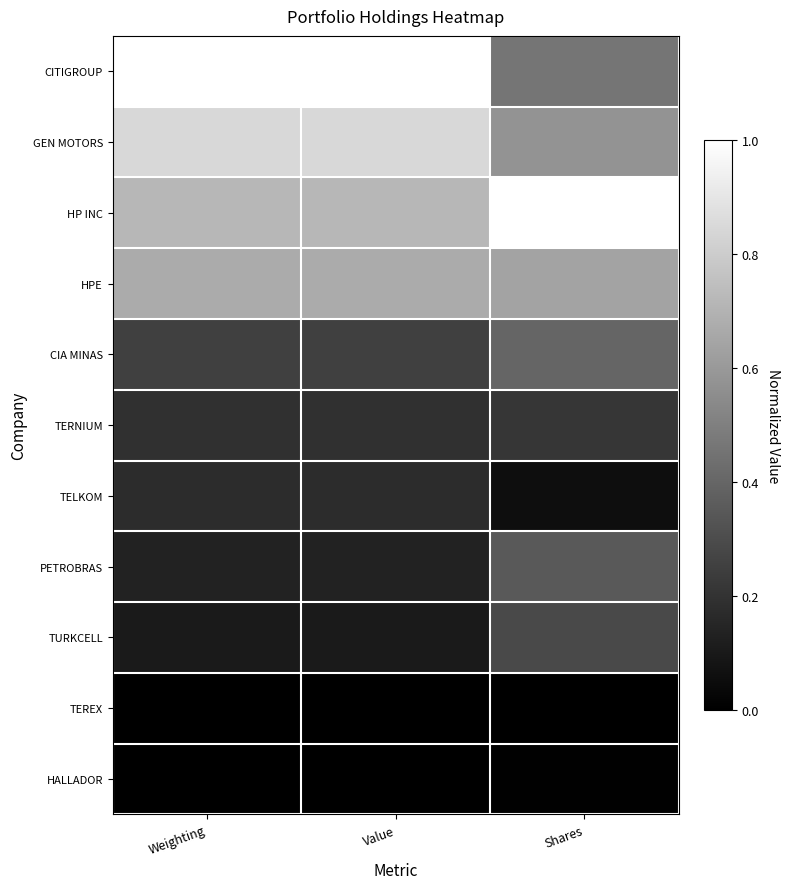

At which category is the sum across all series the highest?

Value